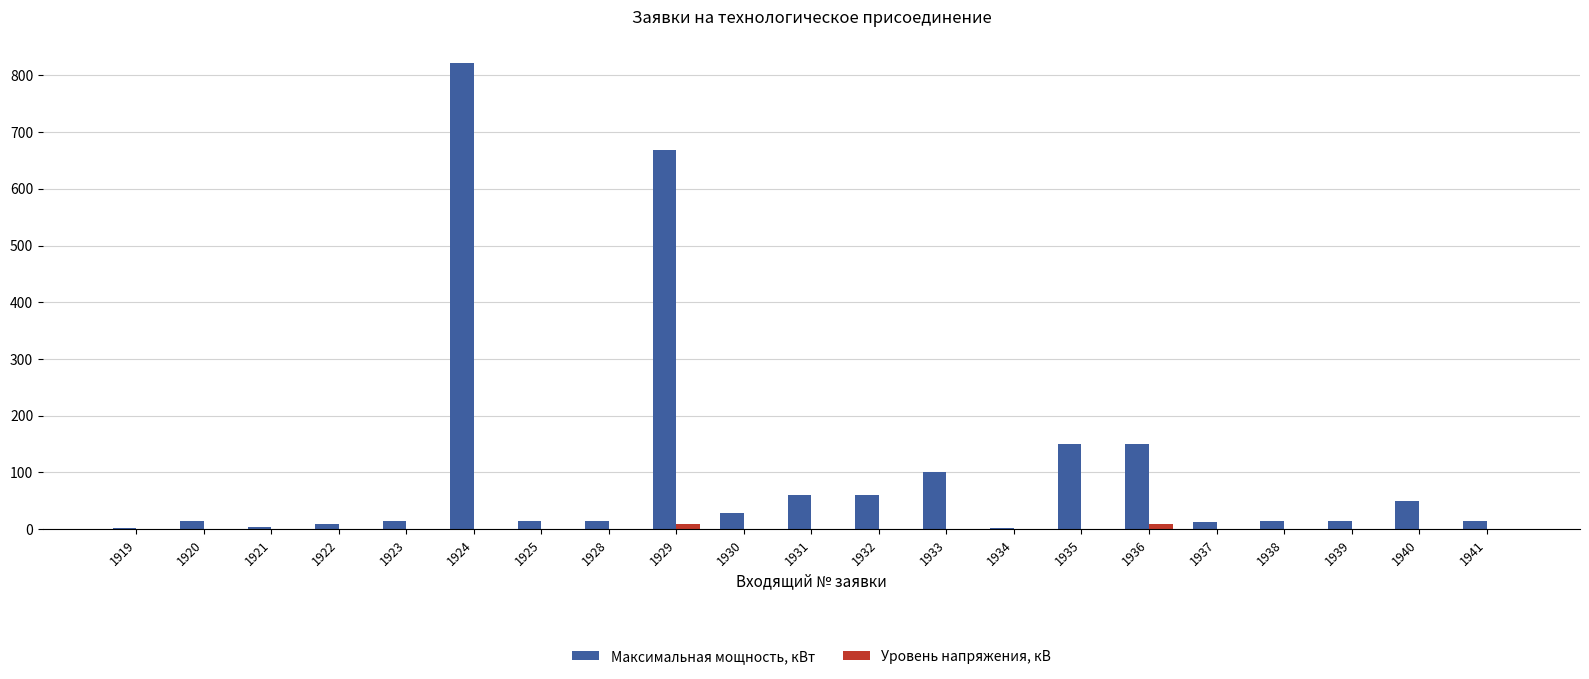

How many distinct data groups are displayed?

2